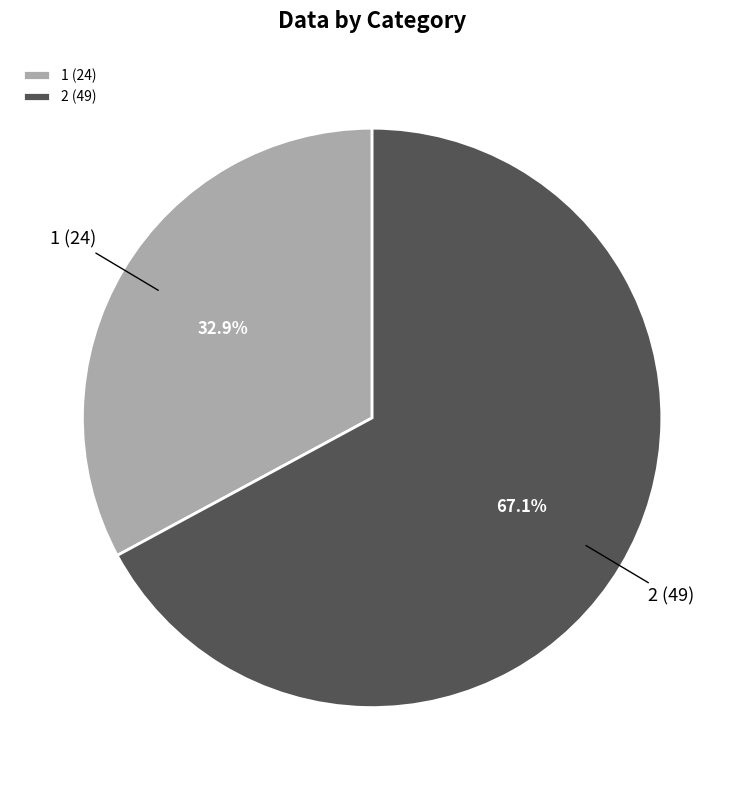

Is there a majority slice in this chart?

Yes